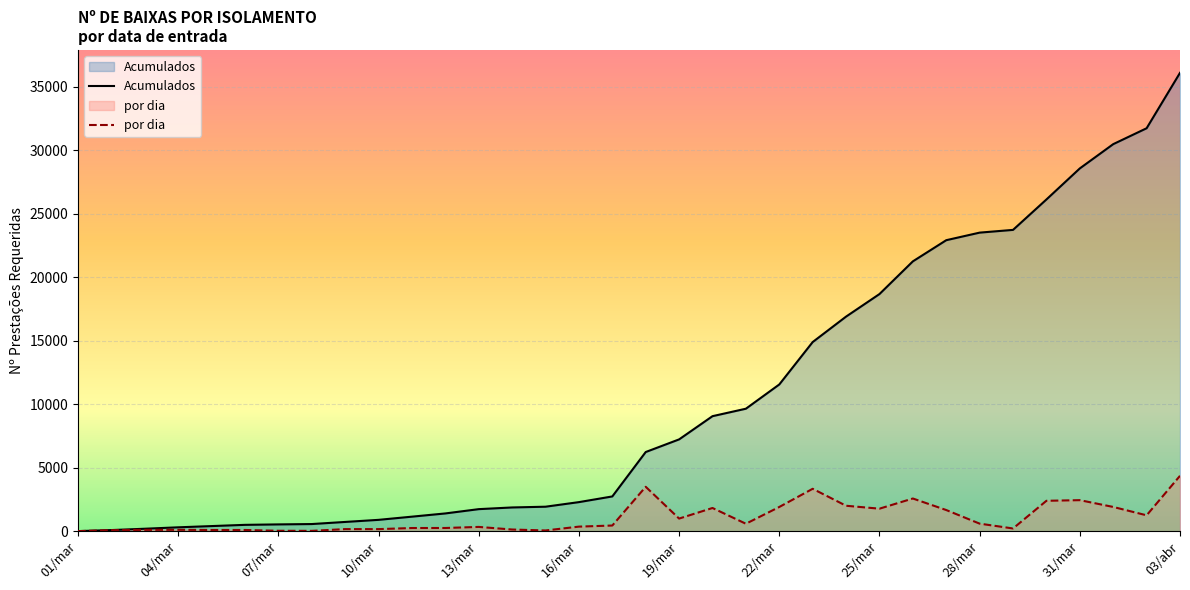

Where does the por dia series first go above 448?

18/mar